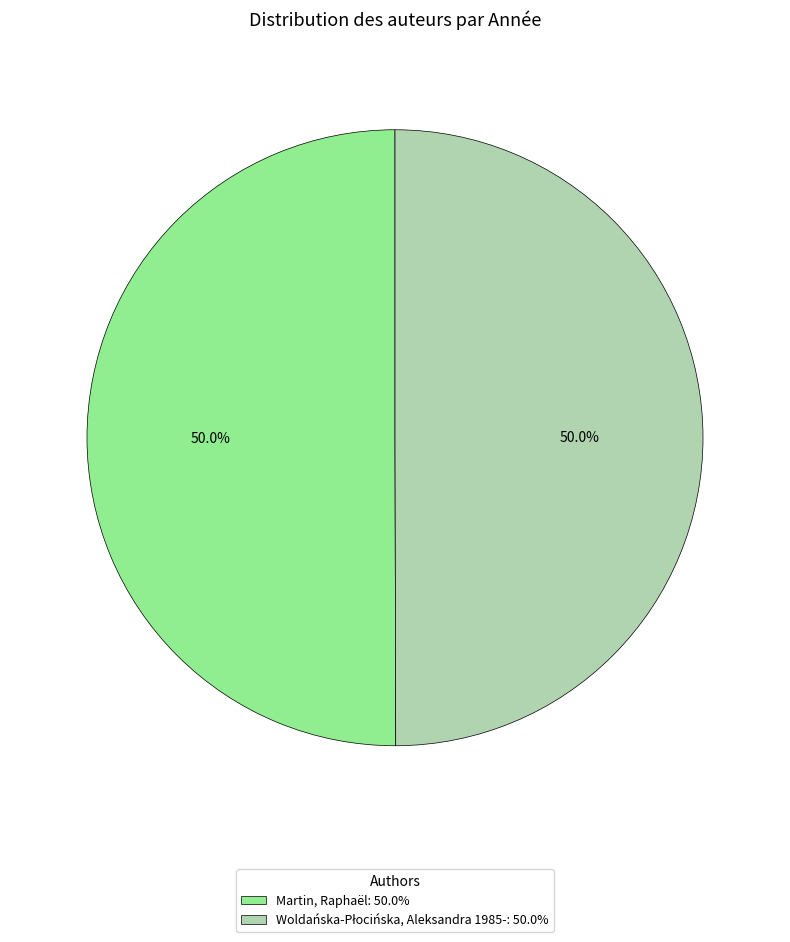

What portion of the pie excludes Martin, Raphaël: 50.0%?

50.0%